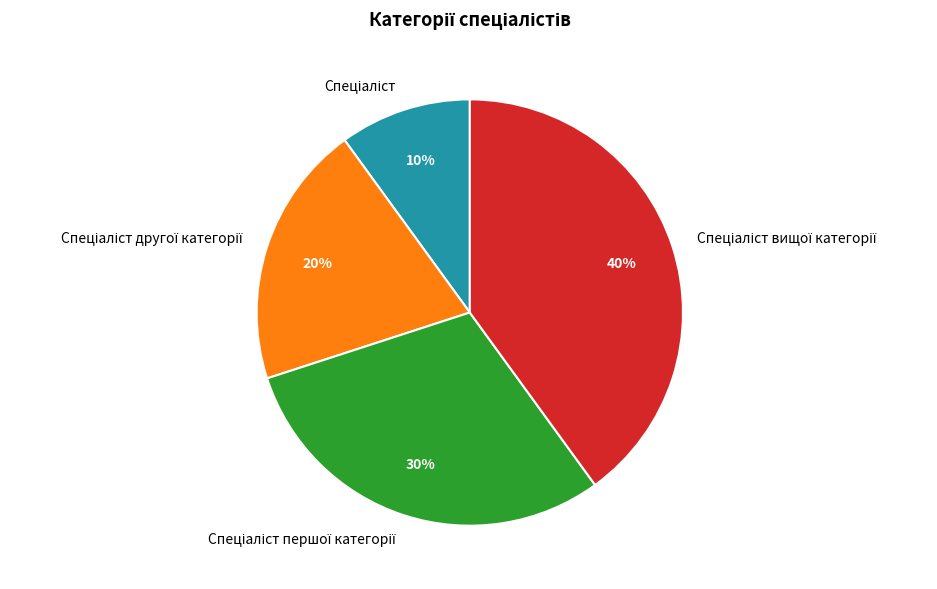

To the nearest percent, what is the difference between the largest and smallest slice percentages?

30%